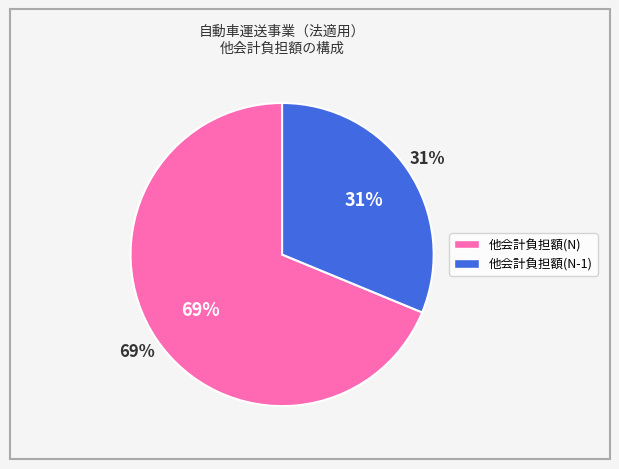

True or false: 他会計負担額(N-1) accounts for 31% of the total.

True